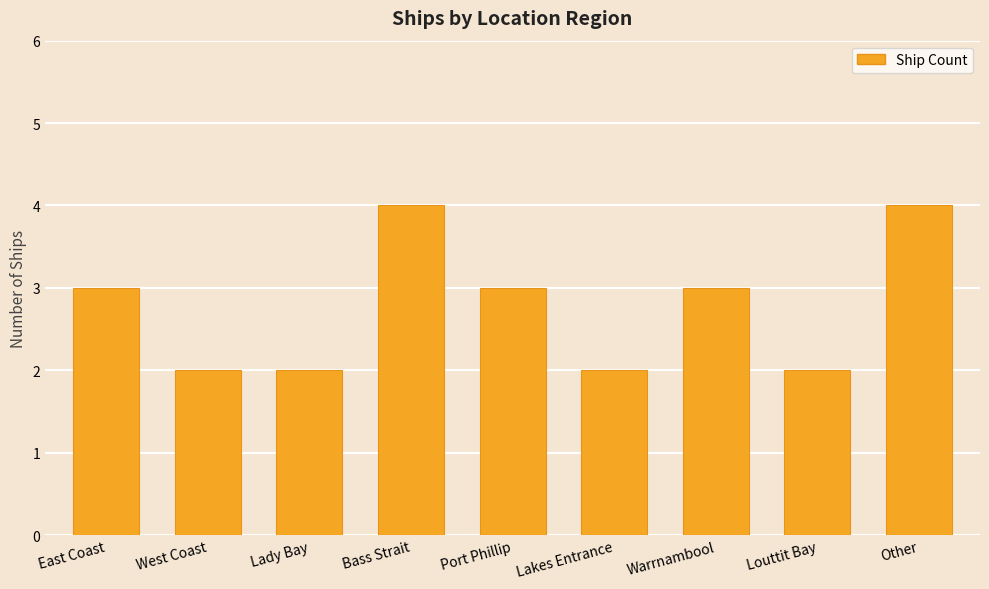

Reading left to right, extract all data points from this chart.

3	2	2	4	3	2	3	2	4